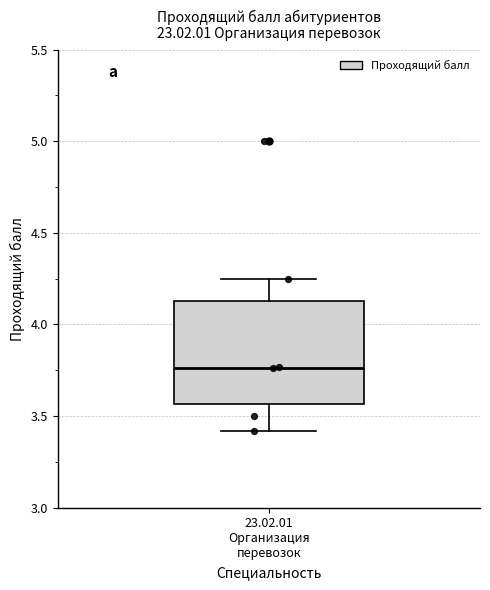

Read this box plot against the y-axis: the position of the median line, the range covered by the box, and the ends of both whiskers. The values are not printed on the chart, so give them approximately, as read against the axis.

median 3.75, box 3.55 to 4.15, whiskers 3.40 to 4.25